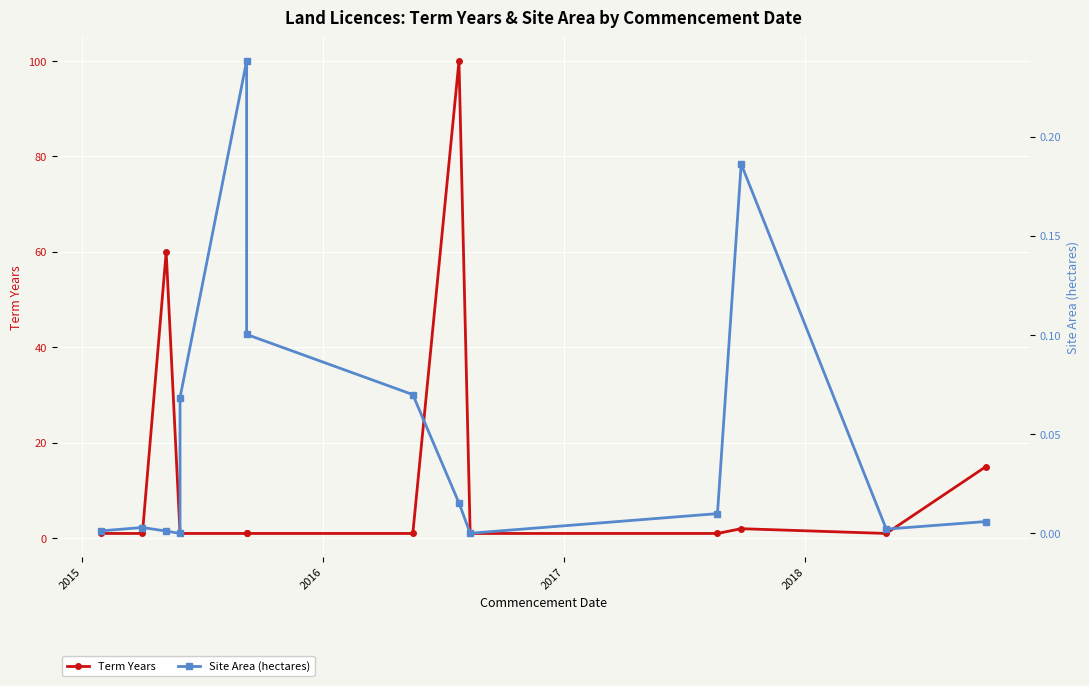

In Term Years, how many points are lower than both neighbors (excluding endpoints)?

1